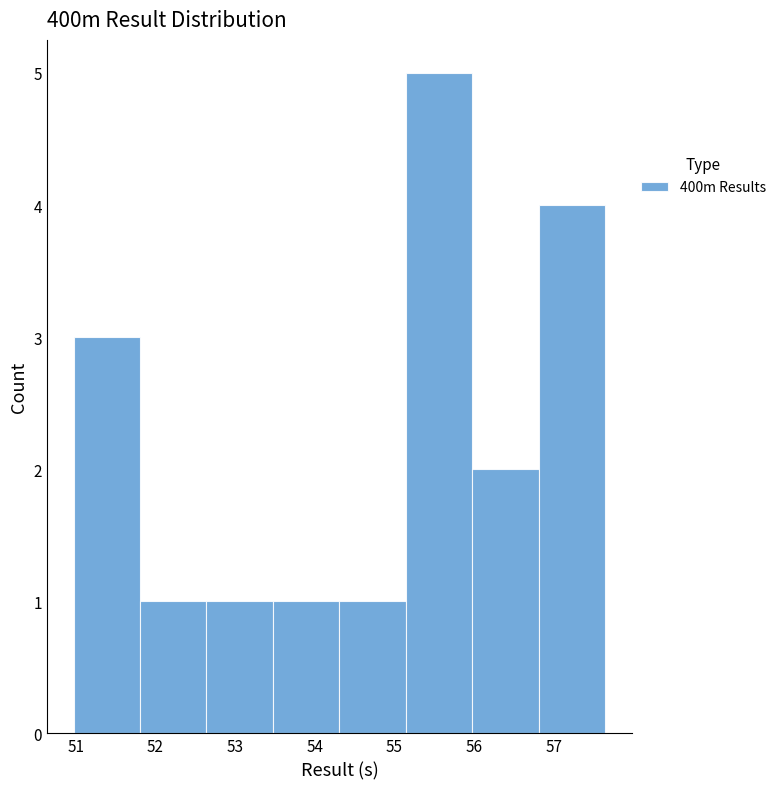

Reading left to right, transcribe this chart: for each bar, give the range it covers on the x-axis and its height. Neither the bar edges nor the heights are printed on the chart, so give them approximately, as read against the axes.

51.0 to 51.8: 3
51.8 to 52.6: 1
52.6 to 53.5: 1
53.5 to 54.3: 1
54.3 to 55.1: 1
55.1 to 56.0: 5
56.0 to 56.8: 2
56.8 to 57.7: 4